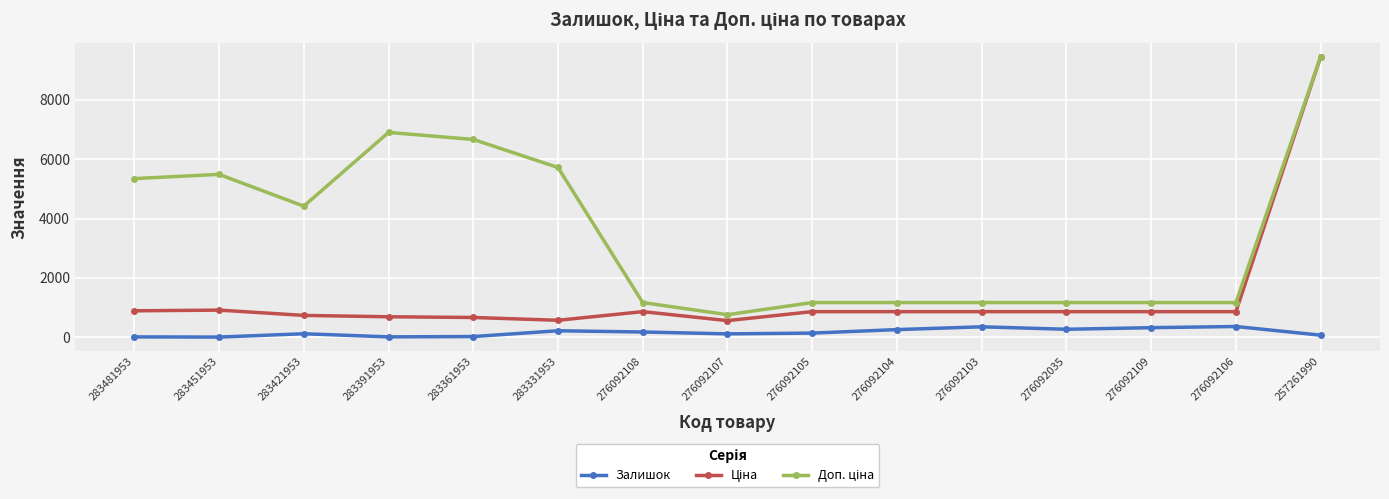

What is the smallest value displayed?

6.0